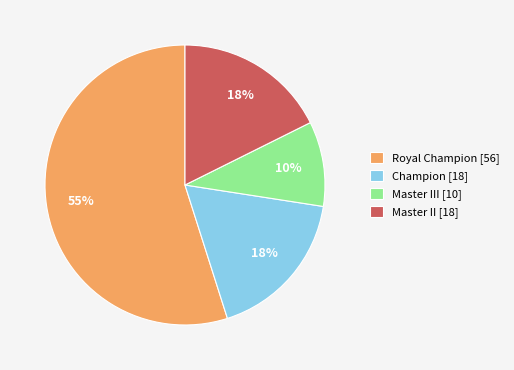

Which slice is the largest?

Royal Champion [56]